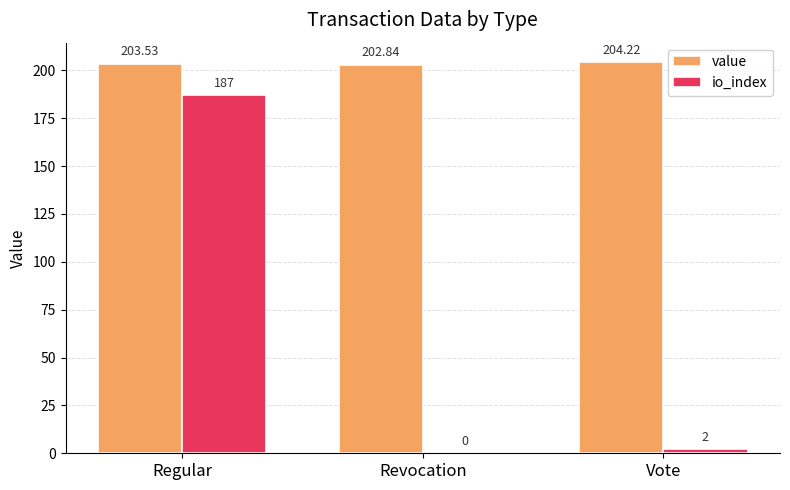

Between Revocation and Vote, which series saw the biggest shift?

io_index